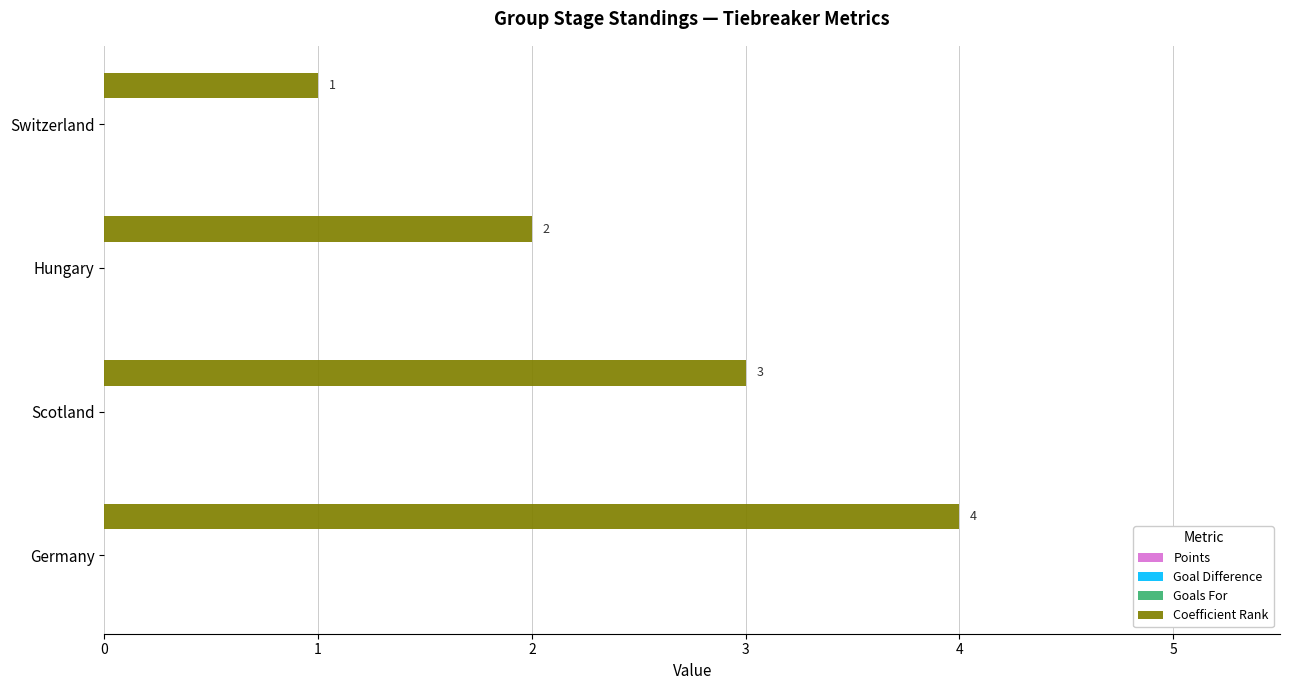

What is the greatest value displayed?

4